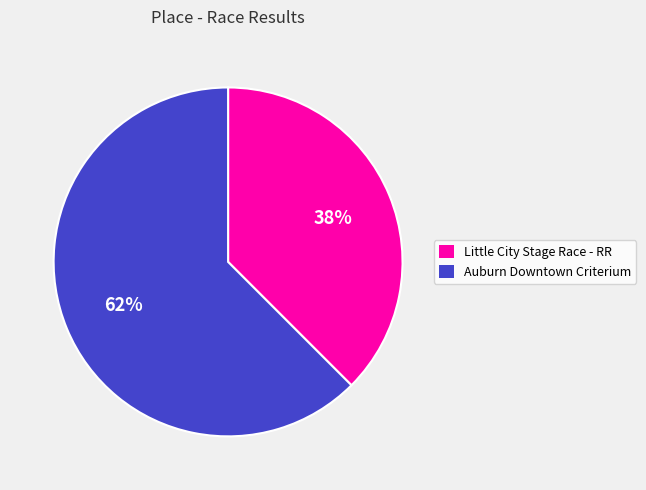

To the nearest percent, what is the combined percentage of Auburn Downtown Criterium and Little City Stage Race - RR?

100%